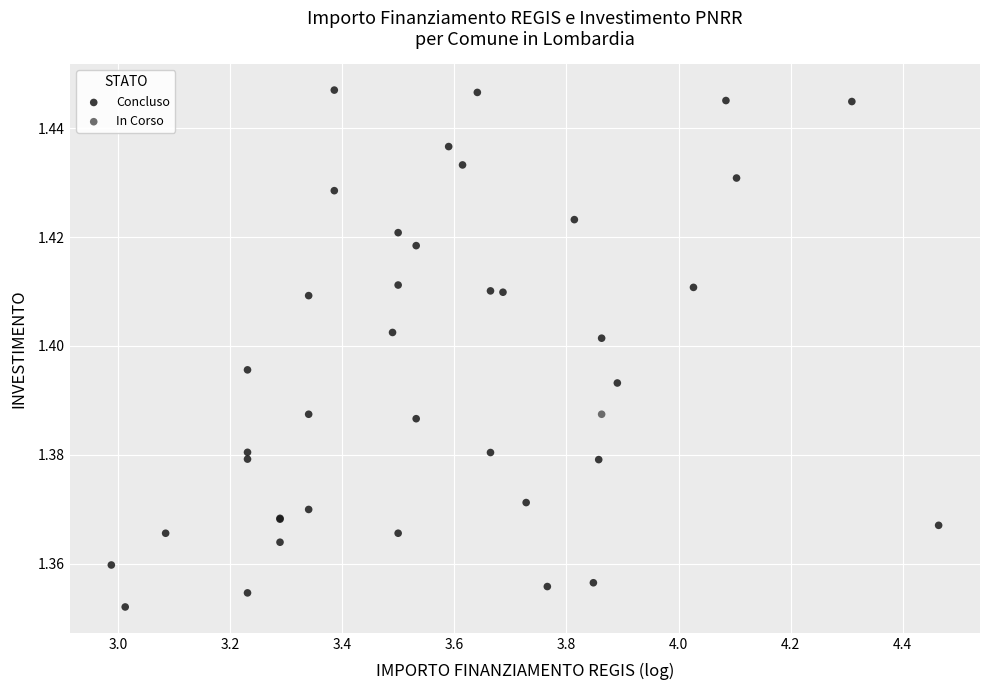

What are all the series names shown in the legend?

Concluso, In Corso